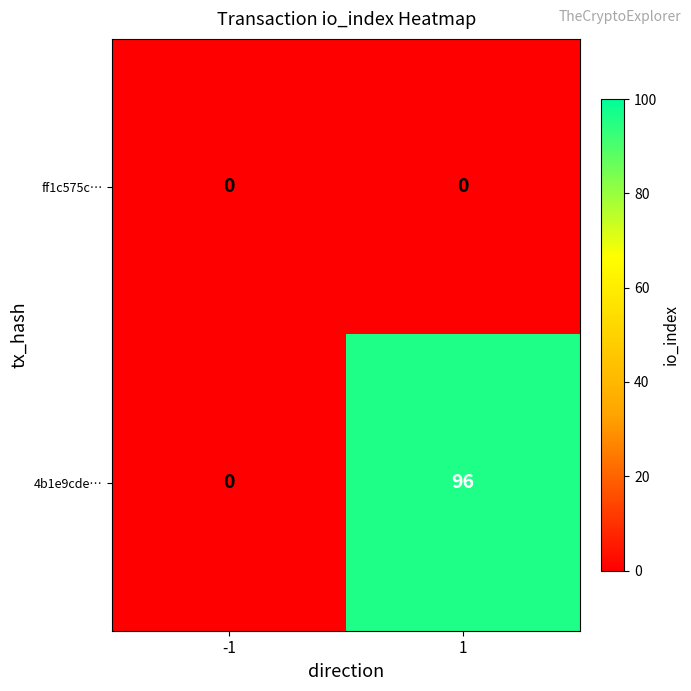

Between -1 and 1, which series saw the biggest shift?

4b1e9cde…